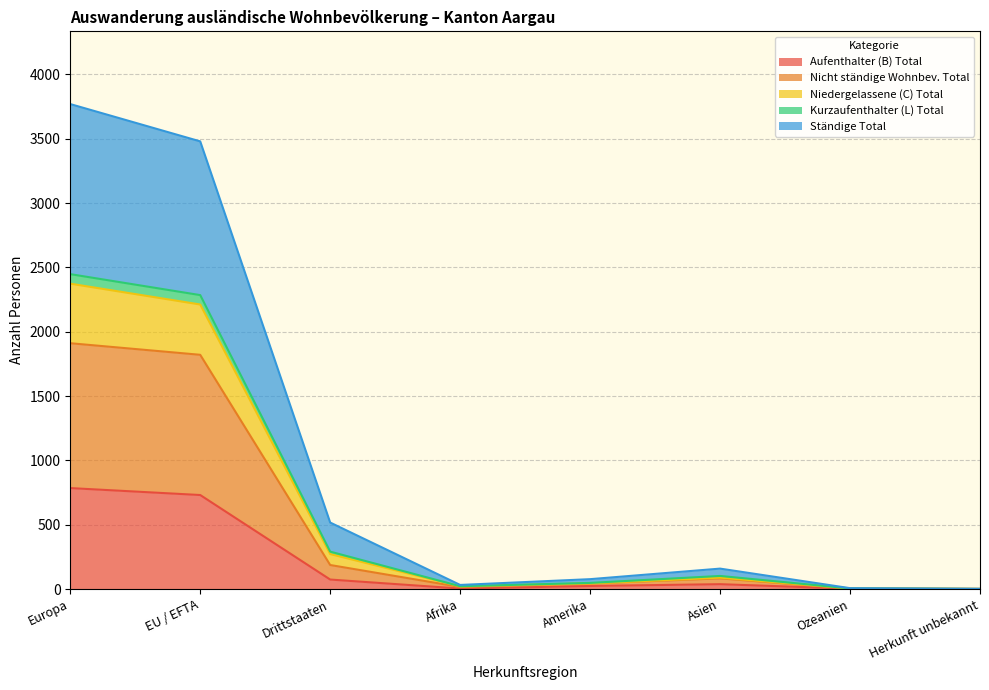

Does the chart have visible grid lines?

Yes